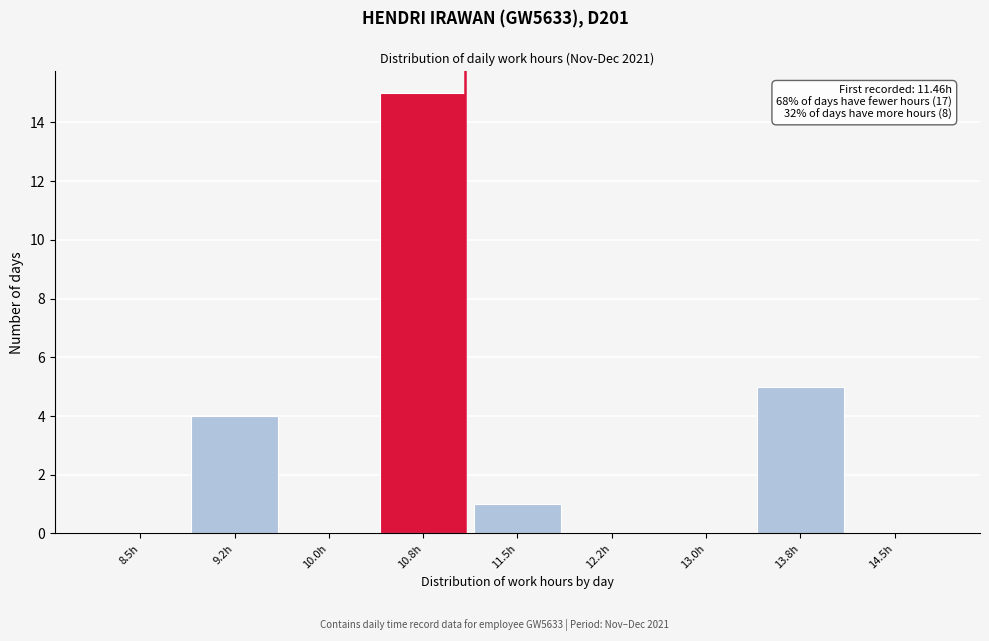

Reading right to left, transcribe all the data shown in this chart.

14.5h=0	13.8h=5	13.0h=0	12.2h=0	11.5h=1	10.8h=15	10.0h=0	9.2h=4	8.5h=0